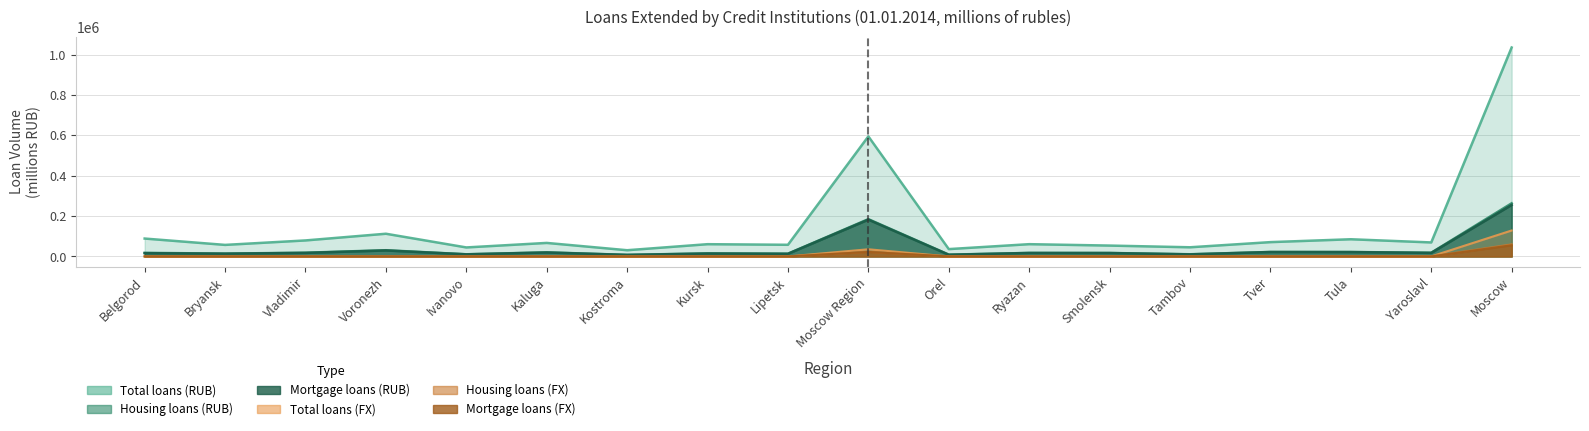

True or false: Total loans (rub) has a value of 30669 at Vladimir.

False